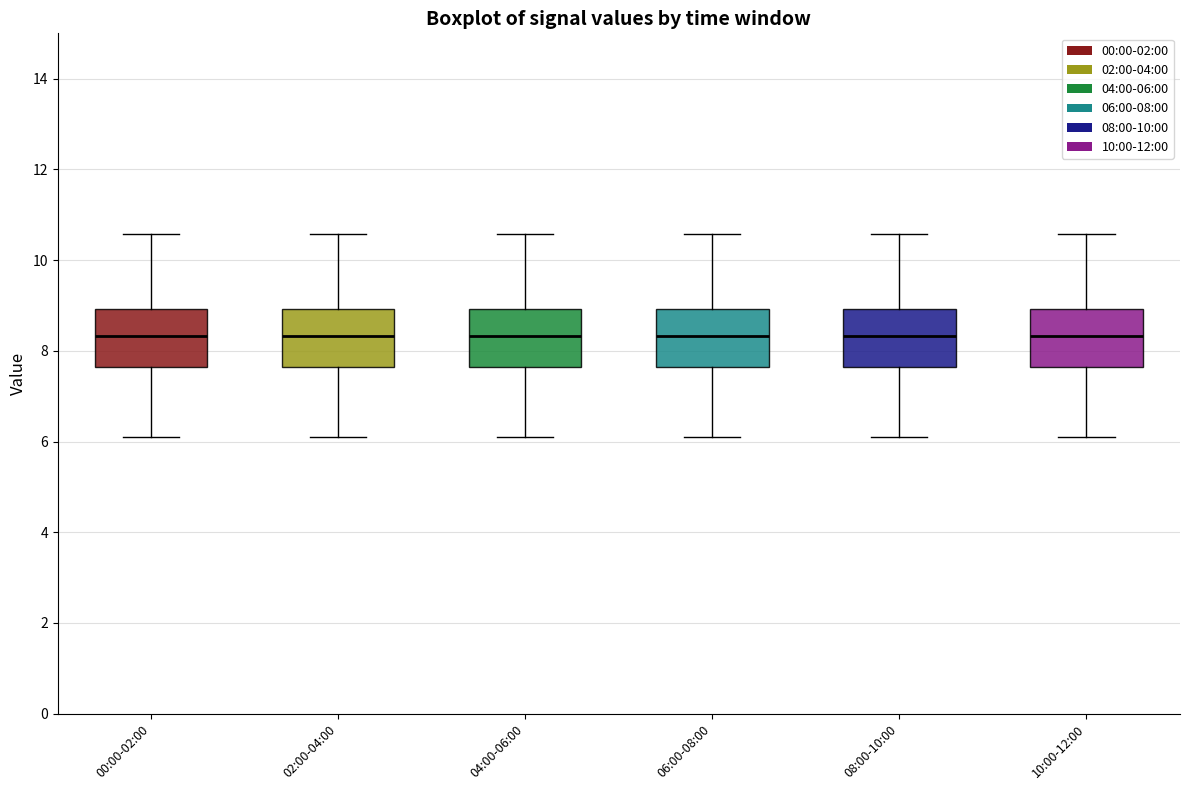

Reading left to right, read every box against the y-axis: the position of its median line, the range the box covers, and the ends of its whiskers. The values are not printed on the chart, so give them approximately, as read against the axis.

00:00-02:00: median 8.4, box 7.6 to 9.0, whiskers 6.2 to 10.6
02:00-04:00: median 8.4, box 7.6 to 9.0, whiskers 6.2 to 10.6
04:00-06:00: median 8.4, box 7.6 to 9.0, whiskers 6.2 to 10.6
06:00-08:00: median 8.4, box 7.6 to 9.0, whiskers 6.2 to 10.6
08:00-10:00: median 8.4, box 7.6 to 9.0, whiskers 6.2 to 10.6
10:00-12:00: median 8.4, box 7.6 to 9.0, whiskers 6.2 to 10.6